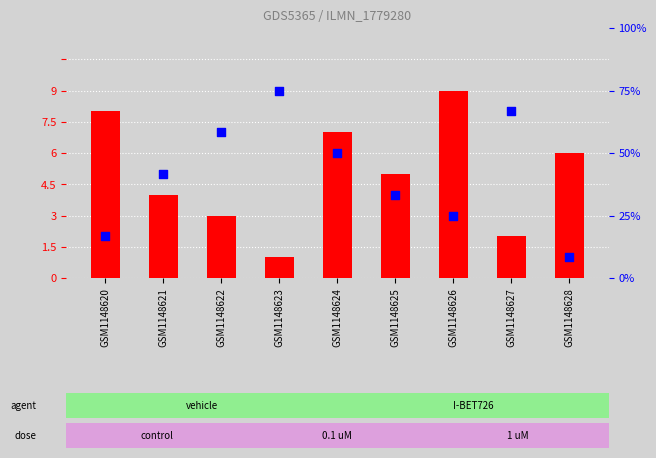

Which series has the largest Y range (max minus min)?

col_4